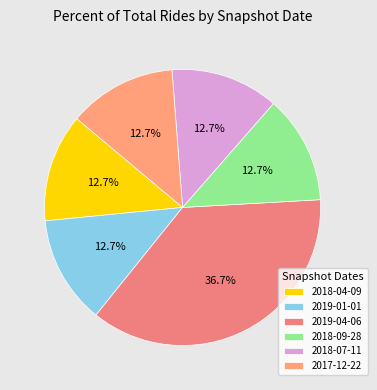

The 2018-09-28 slice represents 13% of the pie. True or false?

True